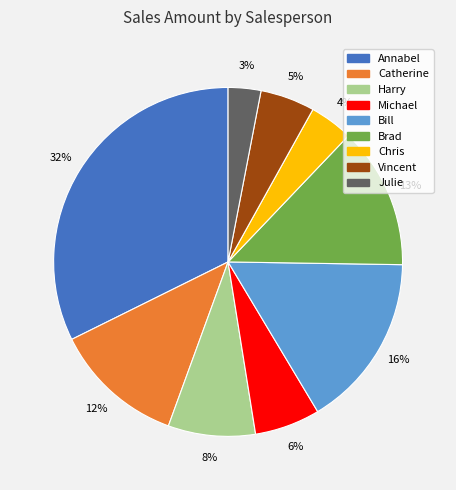

Is the sum of Bill and Harry greater than half?

No